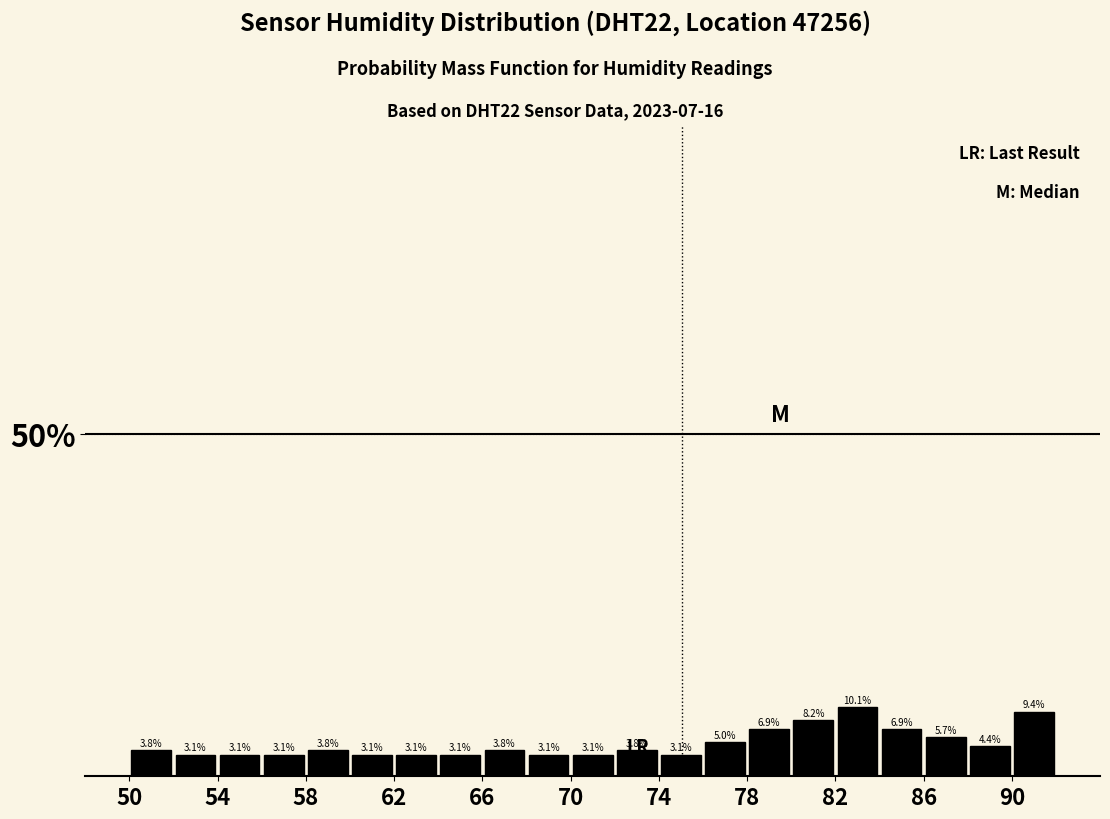

How tall is the bar that spans 56 to 58 on the x-axis?

3.1